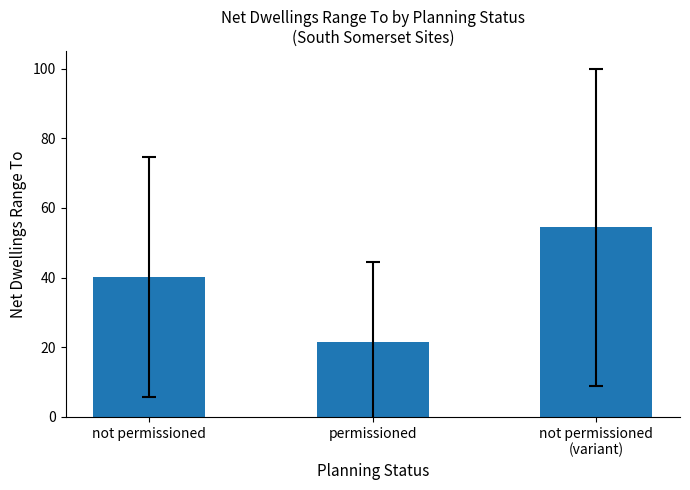

Rank the categories by value from highest to lowest.

not permissioned
(variant), not permissioned, permissioned